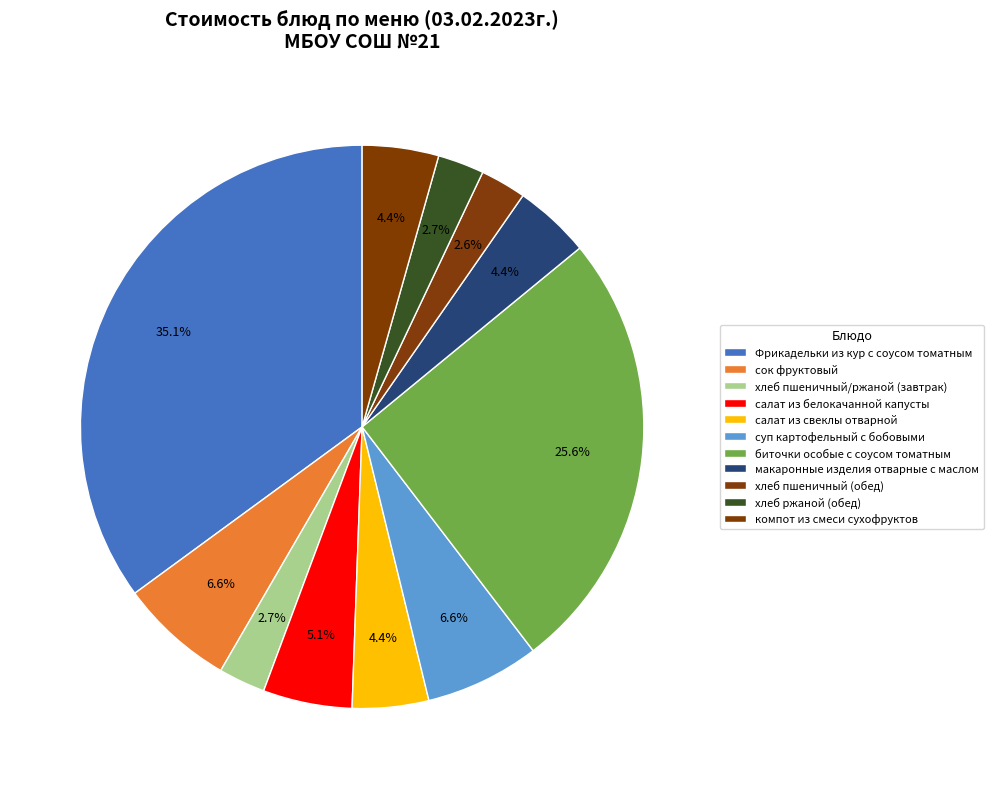

Is Фрикадельки из кур с соусом томатным the majority of the pie?

No